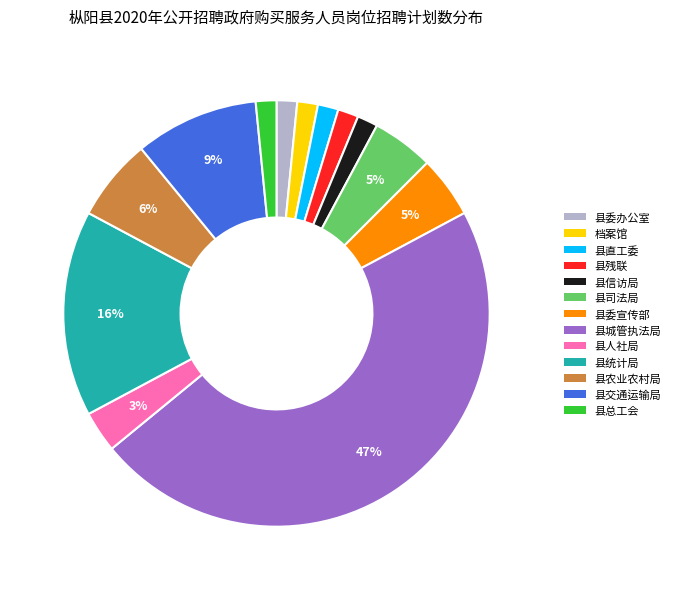

Between 县城管执法局 and 县统计局, which is larger?

县城管执法局